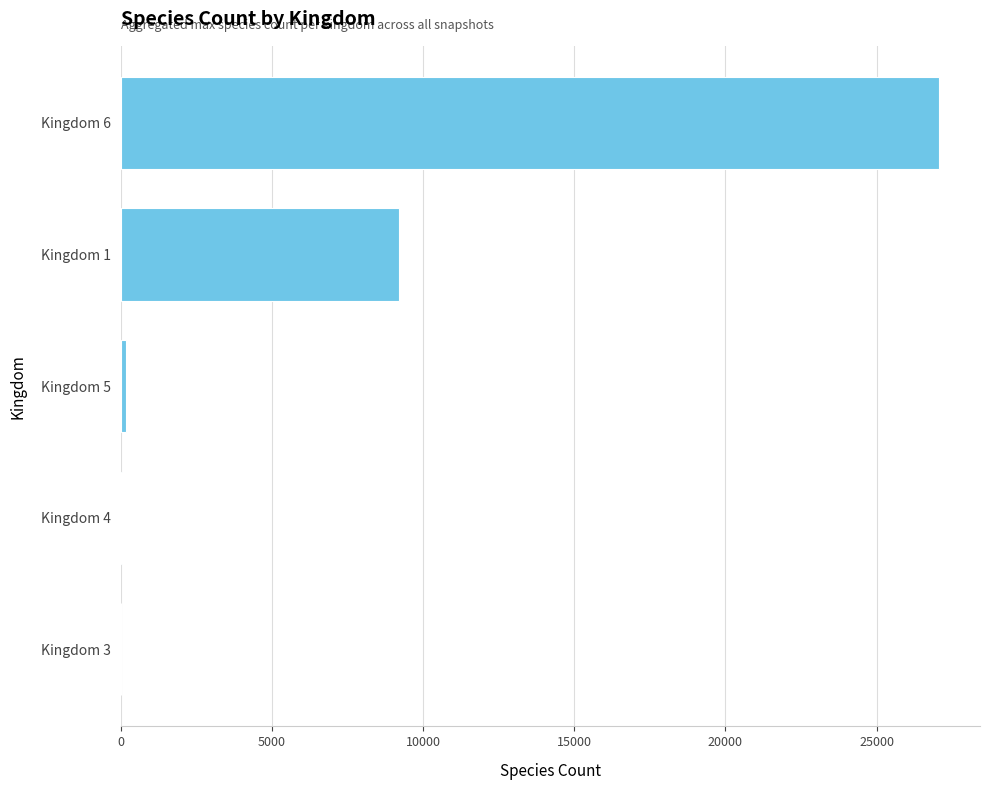

At which label is the value closest to 13535?

Kingdom 1